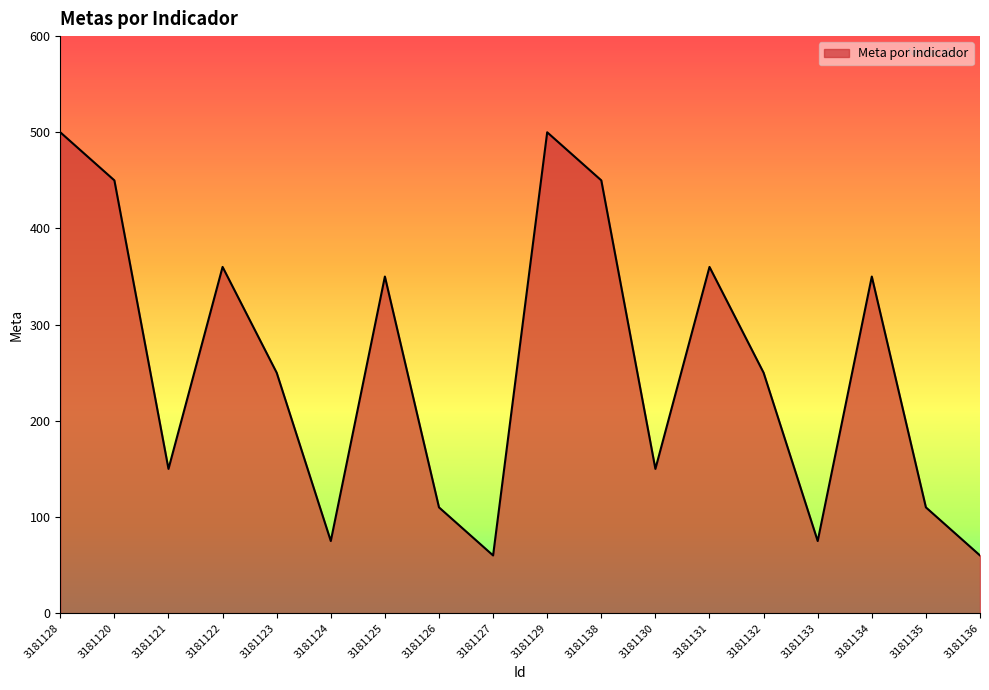

Where does the data first go above 250?

3181128